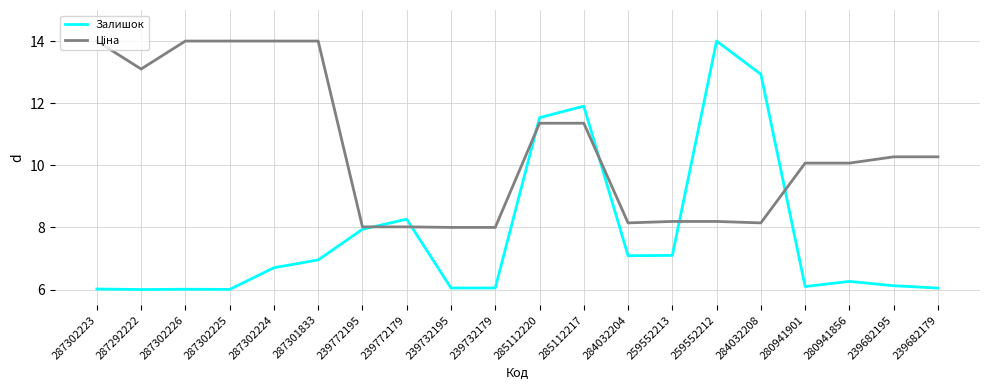

Is it true that Залишок equals 8.3 at 239772179?

True